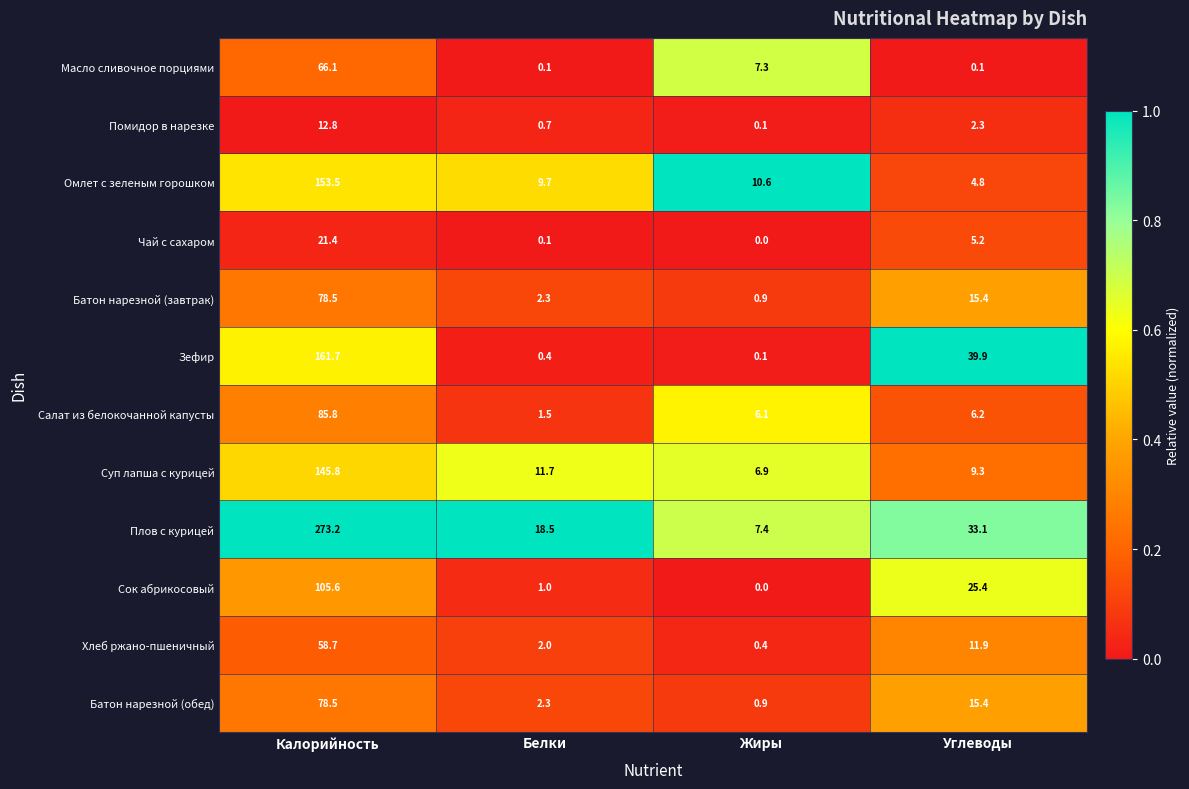

Which series has the largest total across all categories?

Плов с курицей